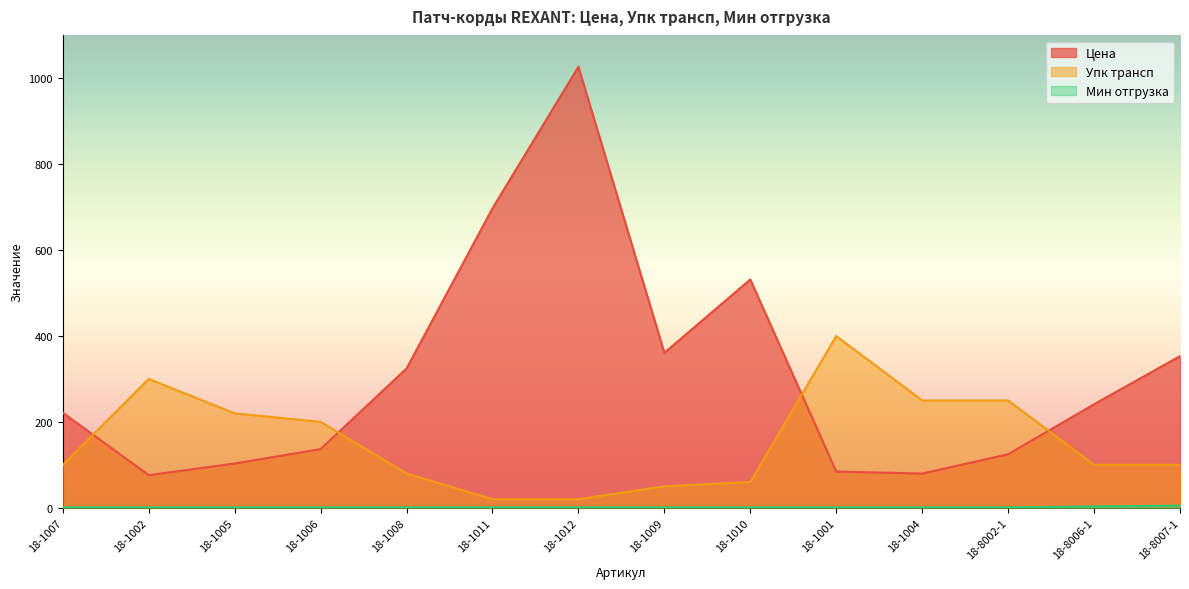

Which category has the lowest value in the Мин отгрузка series?

18-1007